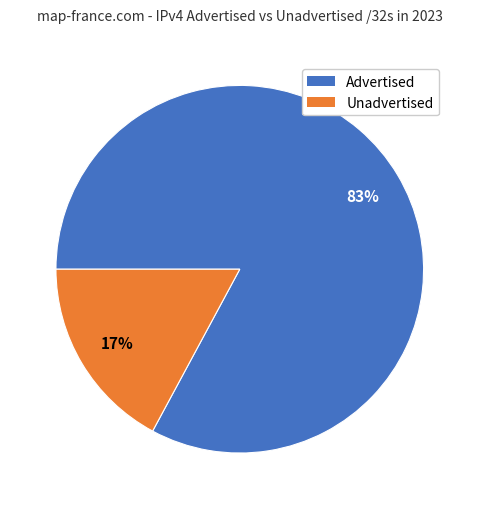

What is the largest slice in the pie chart?

Advertised